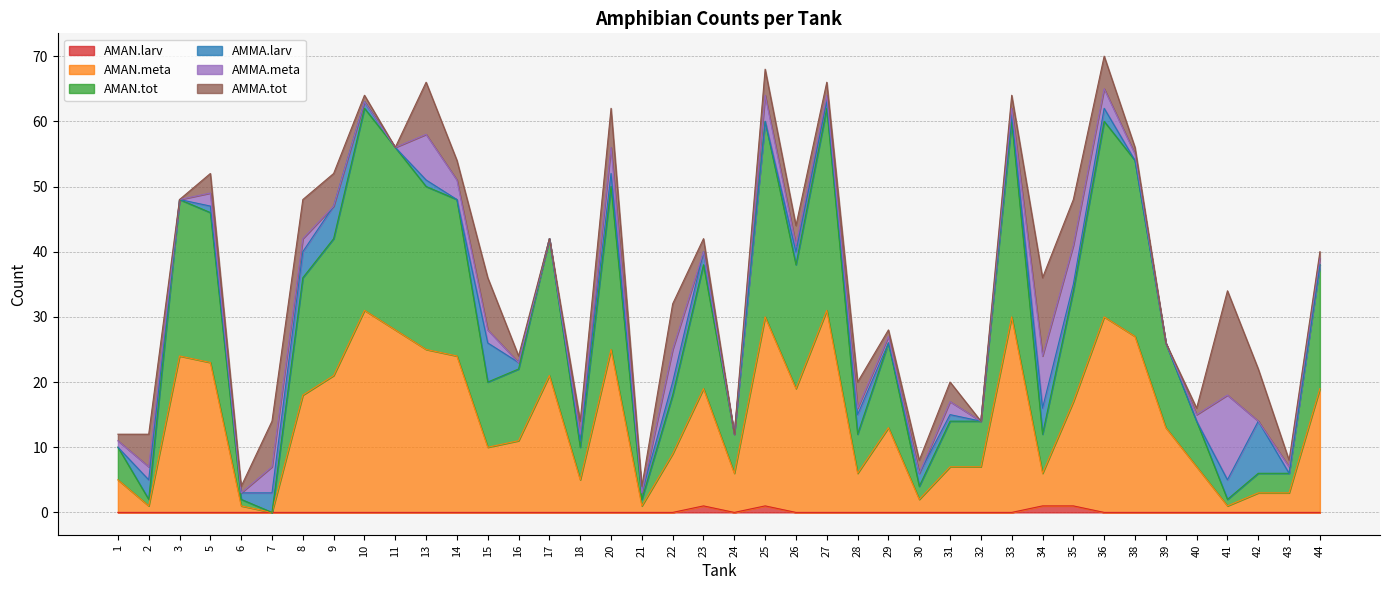

What is the value of the AMAN.tot point at the 35th from the left?

26